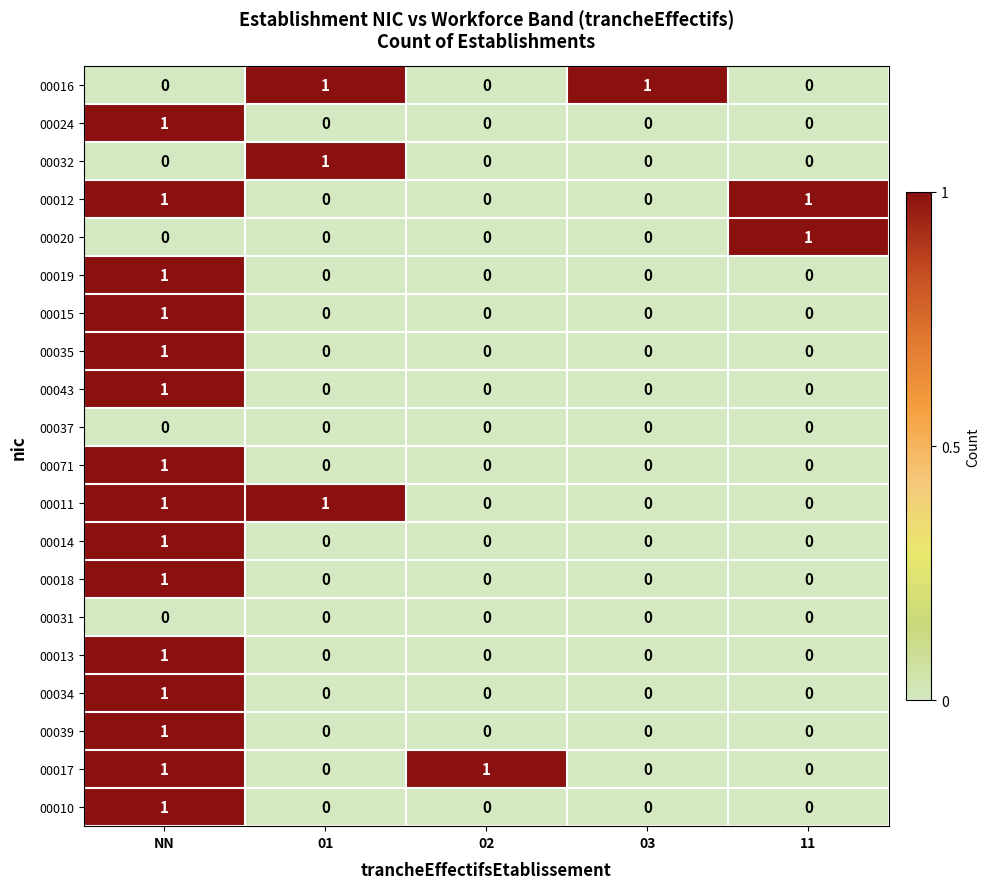

How many 00014 values are between 0 and 1?

5